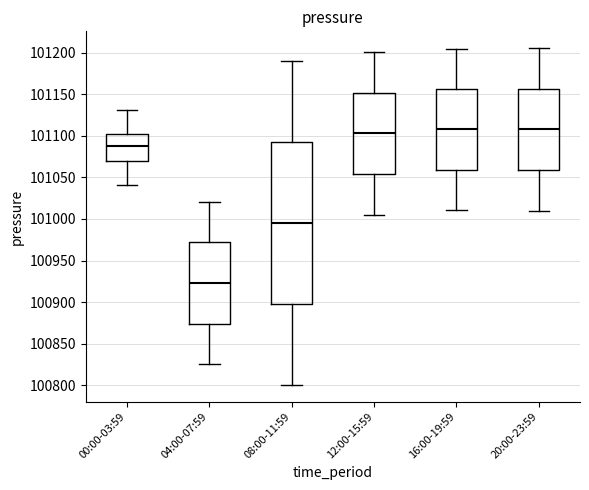

Reading left to right, read every box against the y-axis: the position of its median line, the range the box covers, and the ends of its whiskers. The values are not printed on the chart, so give them approximately, as read against the axis.

00:00-03:59: median 101090, box 101070 to 101100, whiskers 101040 to 101130
04:00-07:59: median 100925, box 100875 to 100970, whiskers 100825 to 101020
08:00-11:59: median 100995, box 100900 to 101095, whiskers 100800 to 101190
12:00-15:59: median 101105, box 101055 to 101150, whiskers 101005 to 101200
16:00-19:59: median 101110, box 101060 to 101155, whiskers 101010 to 101205
20:00-23:59: median 101110, box 101060 to 101155, whiskers 101010 to 101205